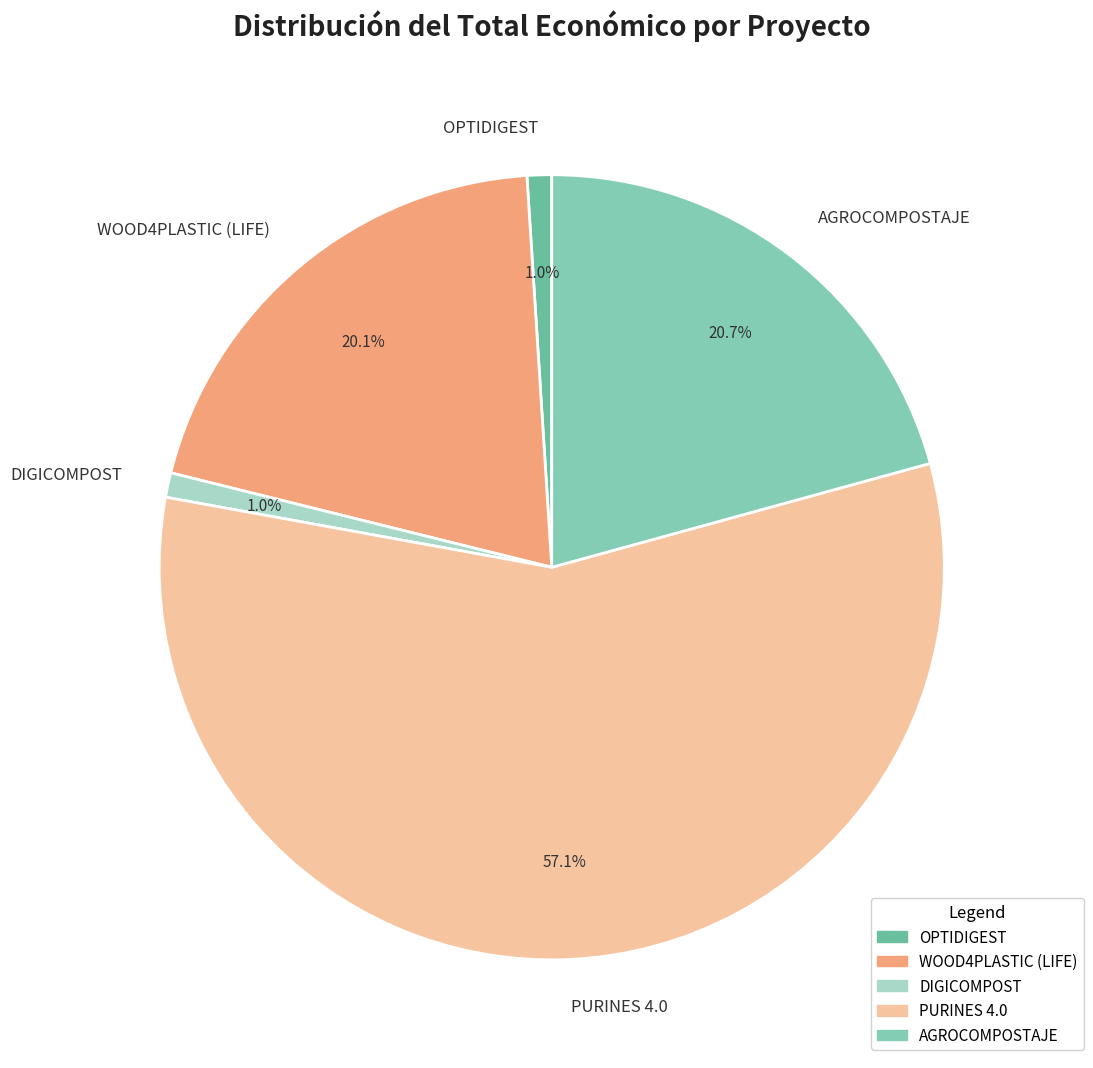

To the nearest percent, what percentage of the pie is PURINES 4.0?

57%